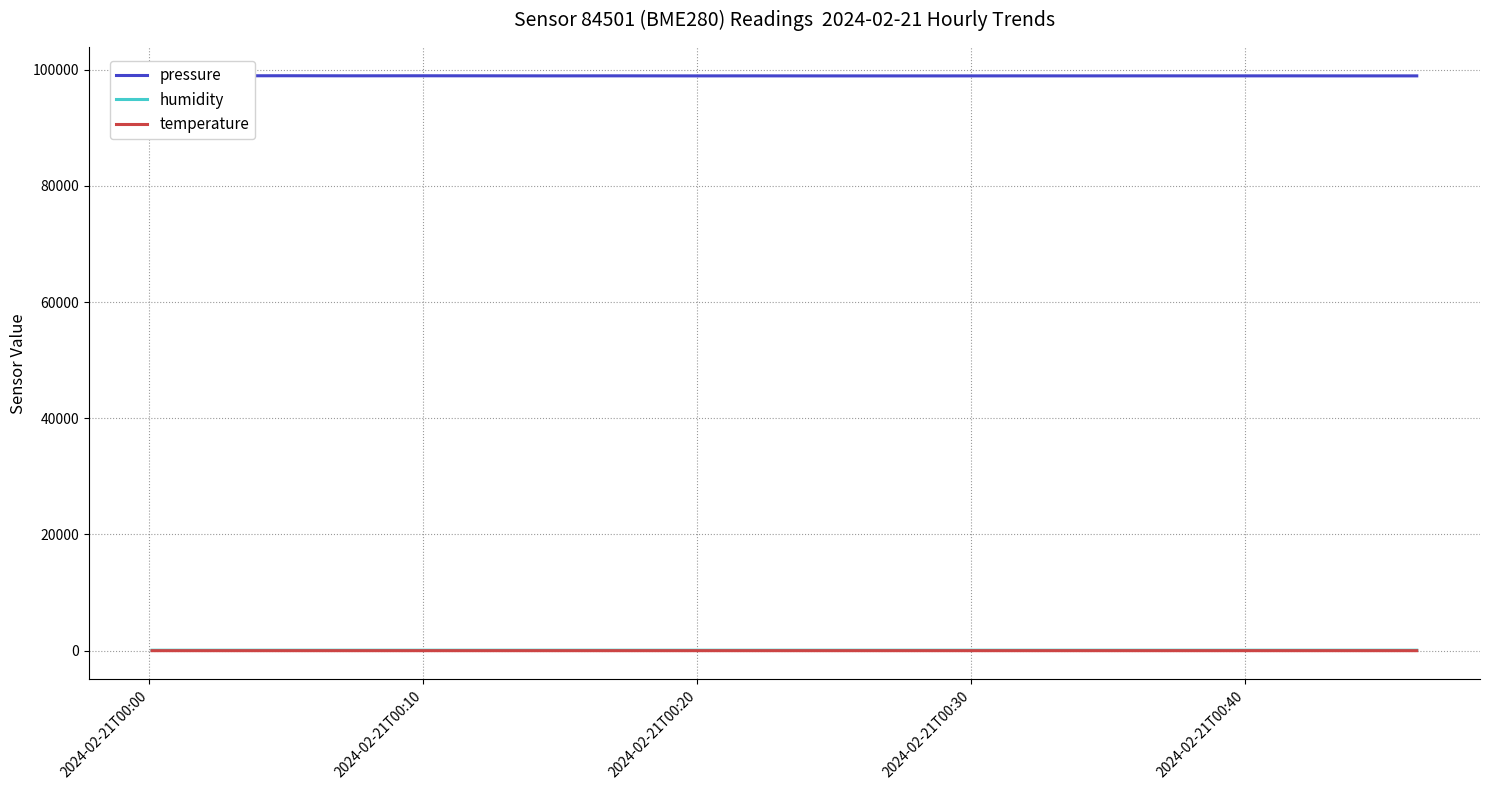

Which series has the widest spread of values?

pressure